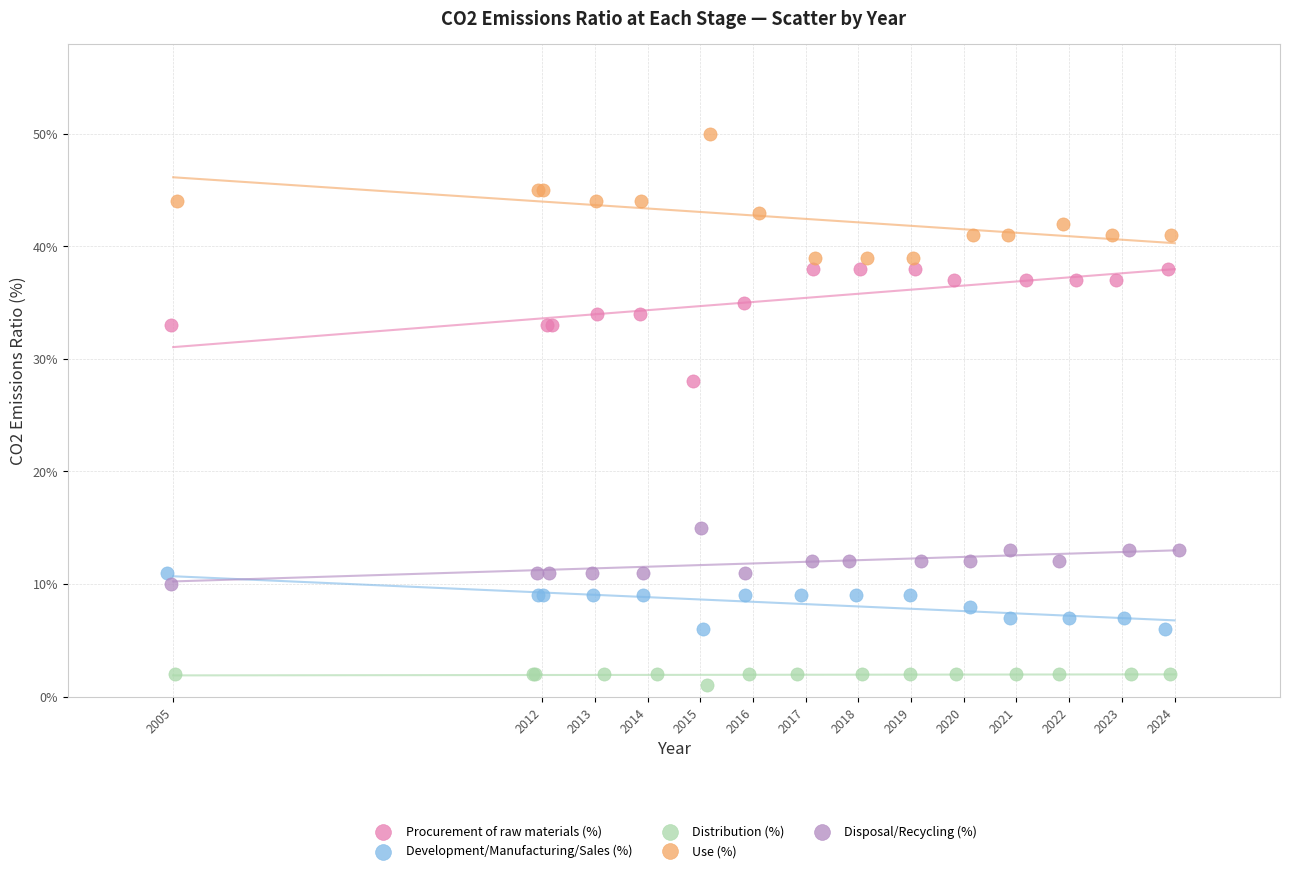

What are all the series names shown in the legend?

Procurement of raw materials (%), Development/Manufacturing/Sales (%), Distribution (%), Use (%), Disposal/Recycling (%)